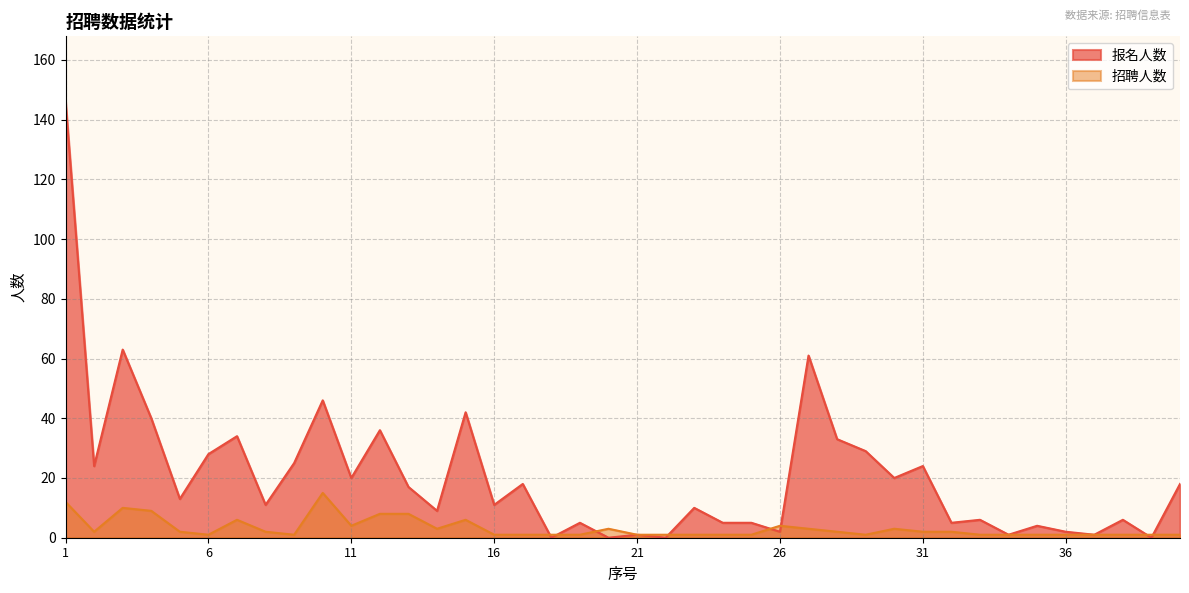

Reading left to right, list all the values displayed in this chart.

报名人数: 146	24	63	40	13	28	34	11	25	46	20	36	17	9	42	11	18	0	5	0	1	0	10	5	5	2	61	33	29	20	24	5	6	1	4	2	1	6	0	18
招聘人数: 12	2	10	9	2	1	6	2	1	15	4	8	8	3	6	1	1	1	1	3	1	1	1	1	1	4	3	2	1	3	2	2	1	1	1	1	1	1	1	1